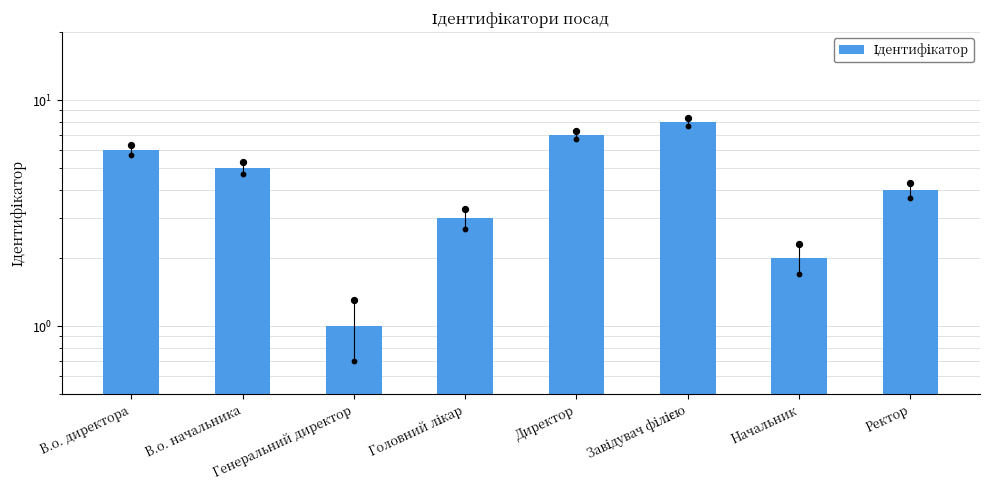

Between Начальник and В.о. начальника, which is larger?

В.о. начальника